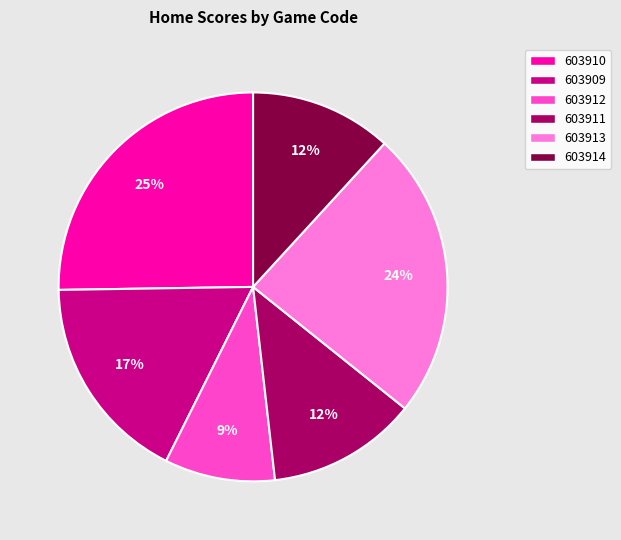

True or false: 603910 accounts for 12% of the total.

False